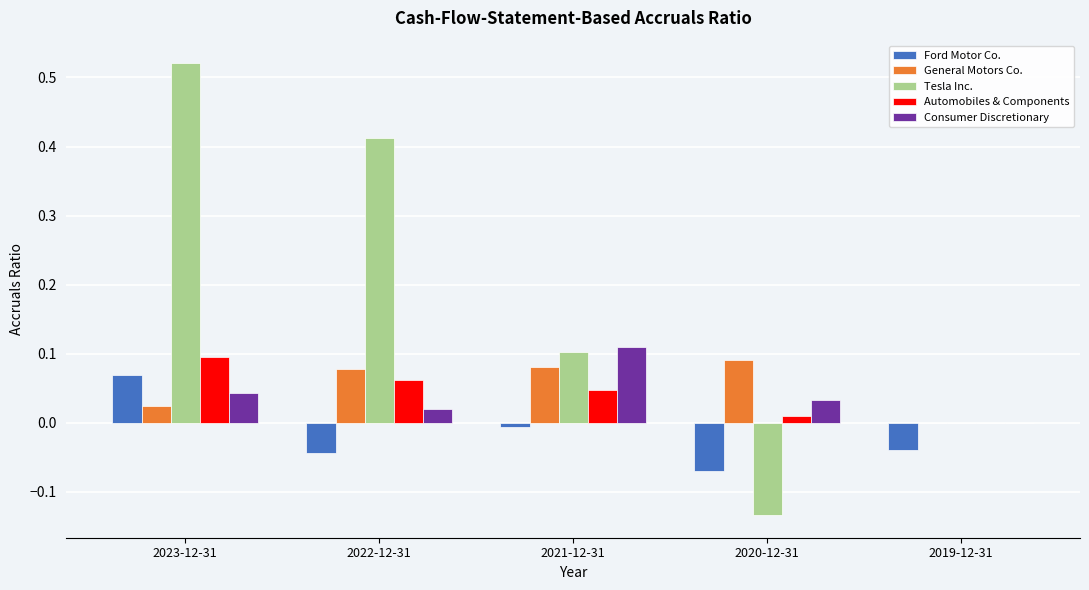

Which series changed the most between 2022-12-31 and 2020-12-31?

Tesla Inc.